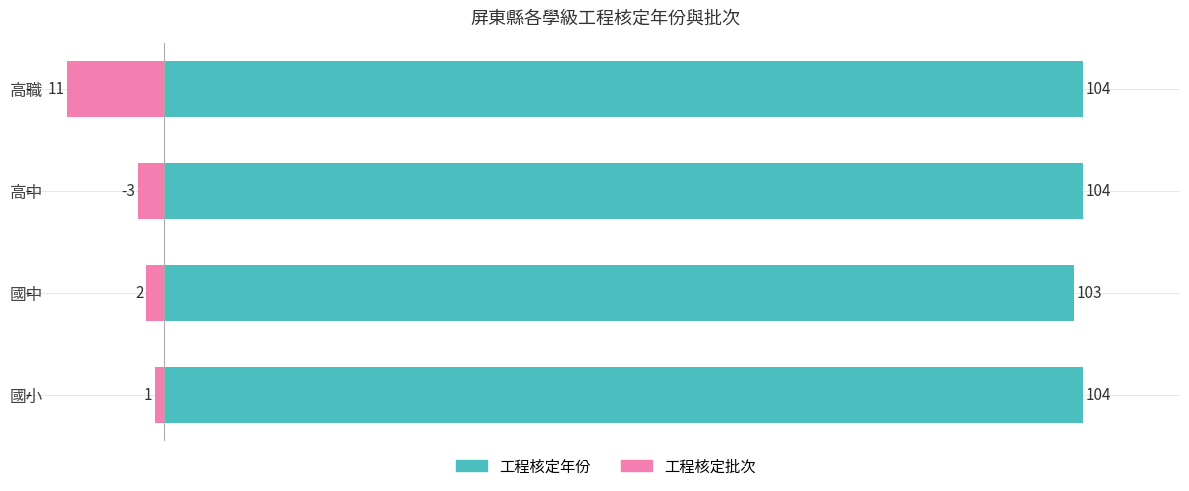

Which series changed the most between 國中 and 國小?

工程核定年份